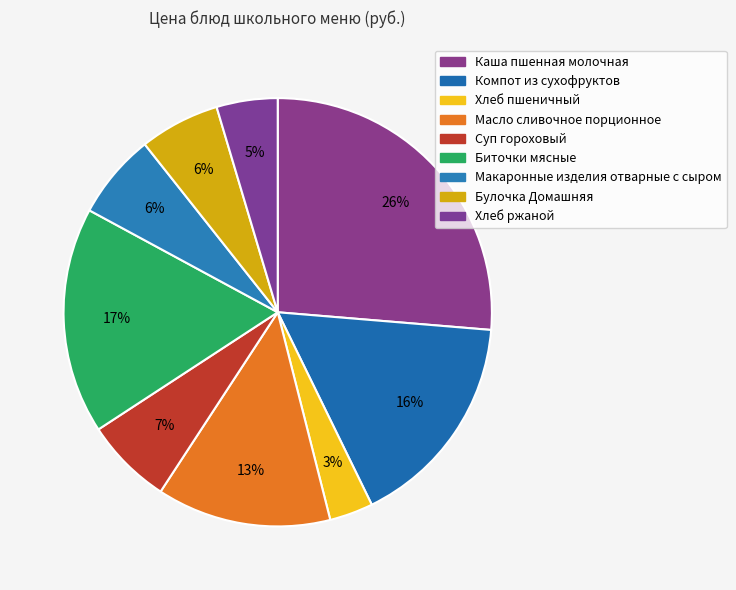

The Булочка Домашняя slice represents 6% of the pie. True or false?

True